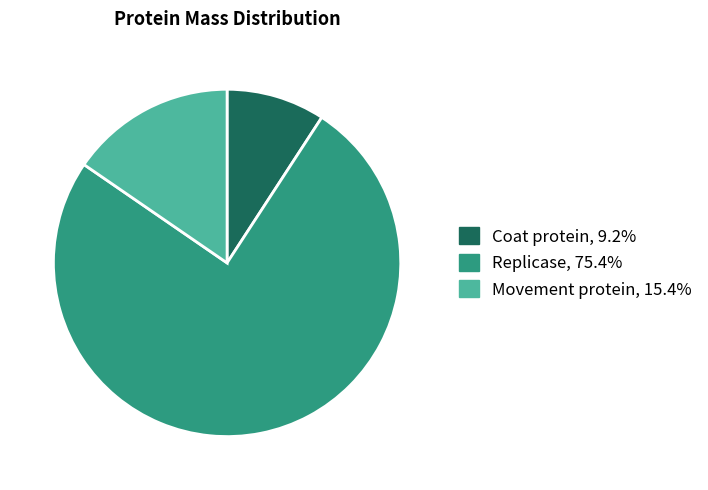

What is the largest slice in the pie chart?

Replicase